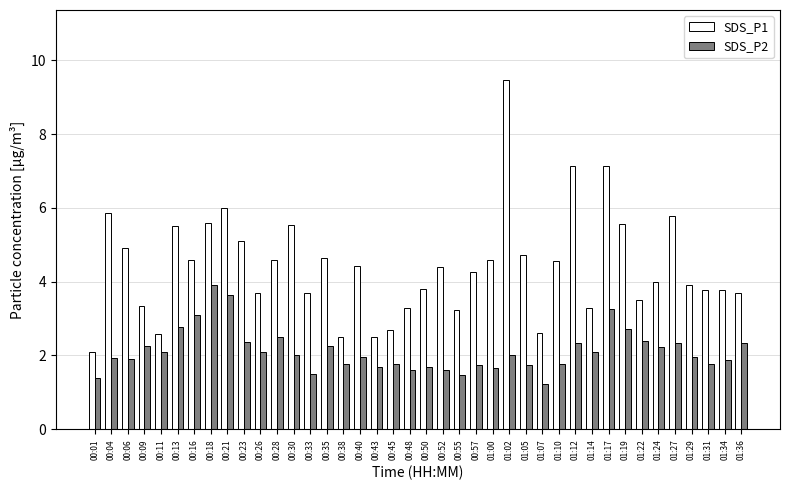

At which category is the sum across all series the highest?

01:02